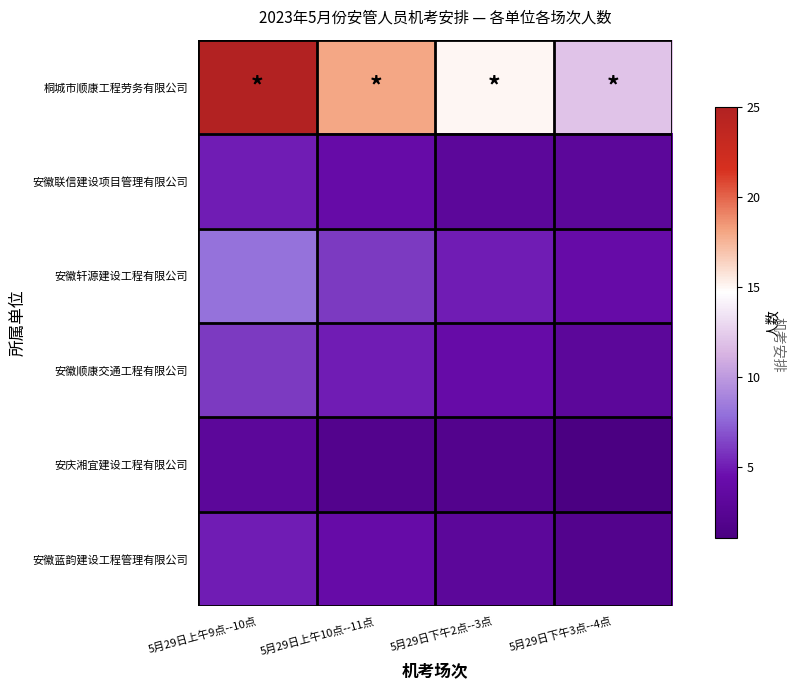

Which series has the largest total across all categories?

桐城市顺康工程劳务有限公司